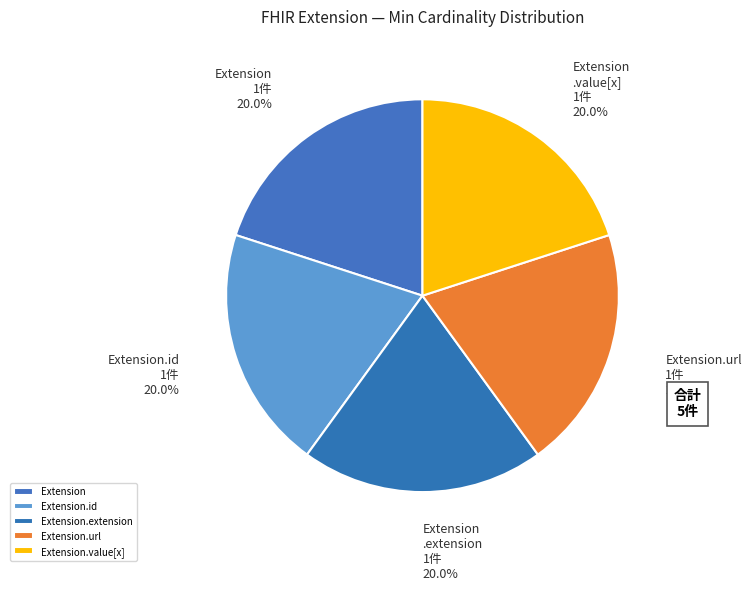

Which category has the biggest portion of the pie?

Extension.url